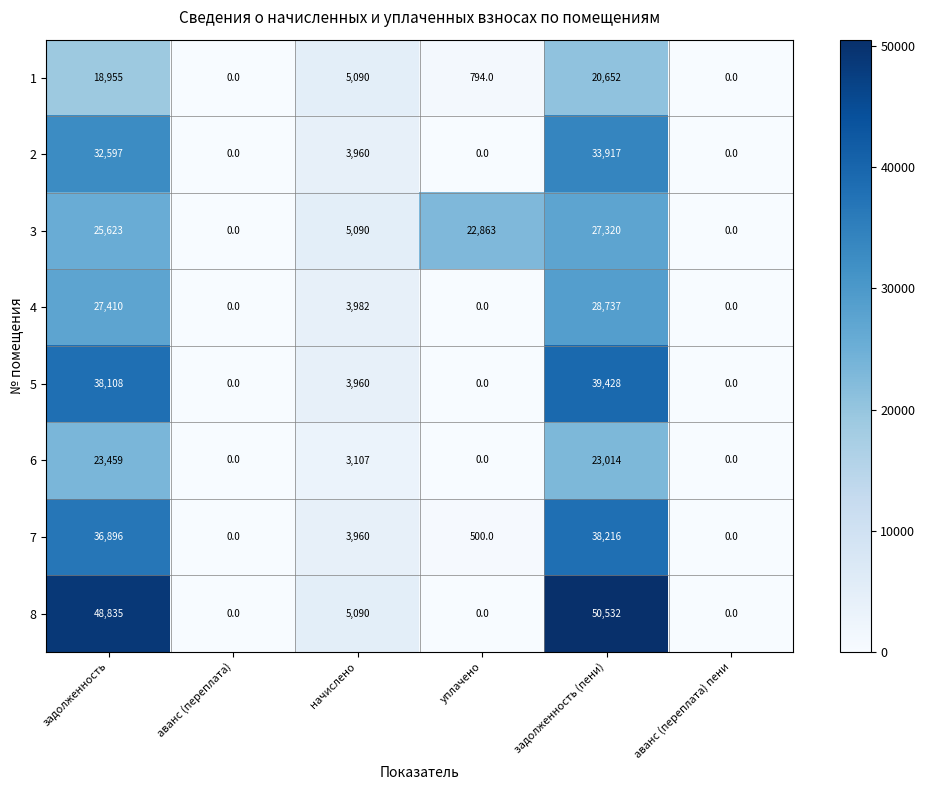

At which category is the sum across all series the highest?

задолженность (пени)